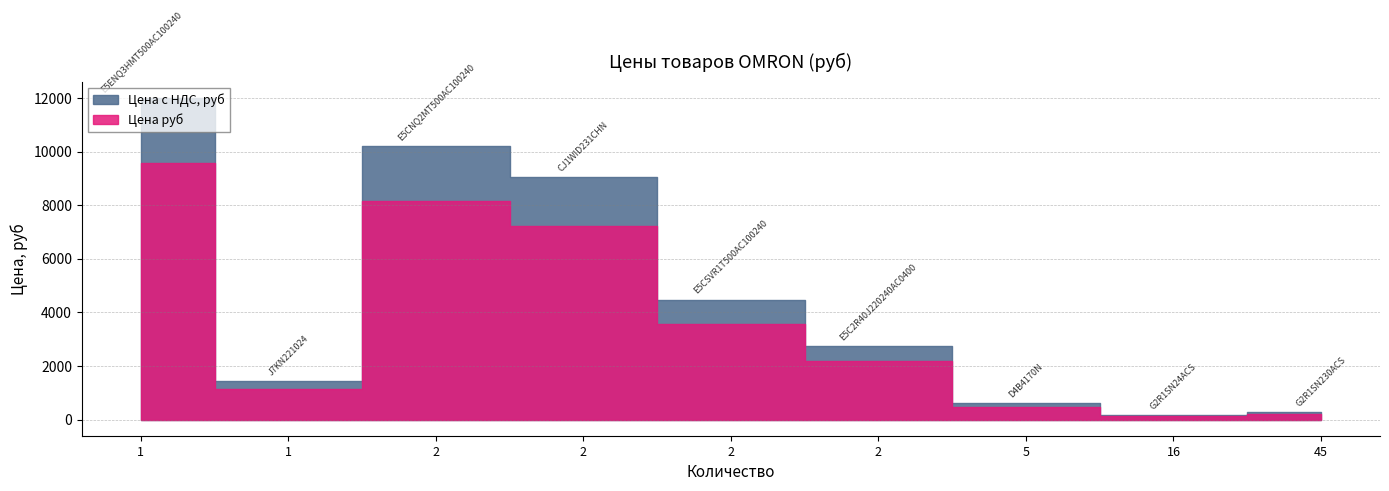

What is the maximum value for Цена руб?

9592.0